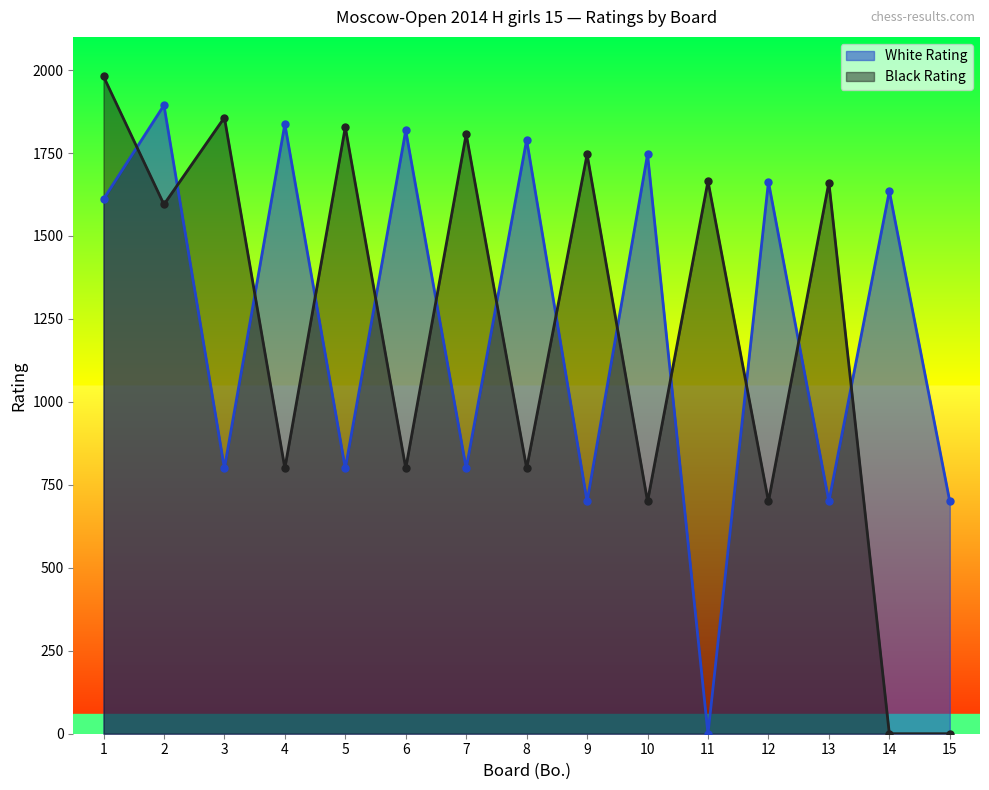

Which series ends up on top after the final intersection of White Rating and Black Rating?

White Rating